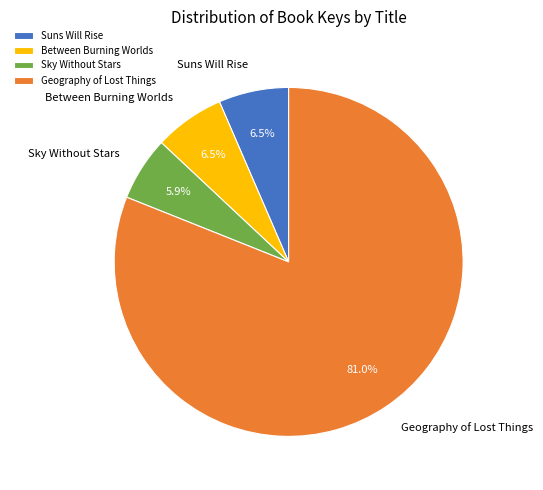

Which has a higher value, Sky Without Stars or Between Burning Worlds?

Between Burning Worlds